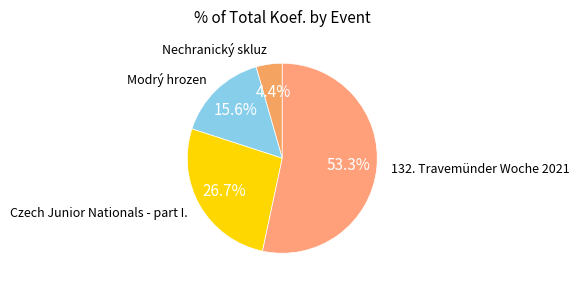

How many segments does this pie chart have?

4